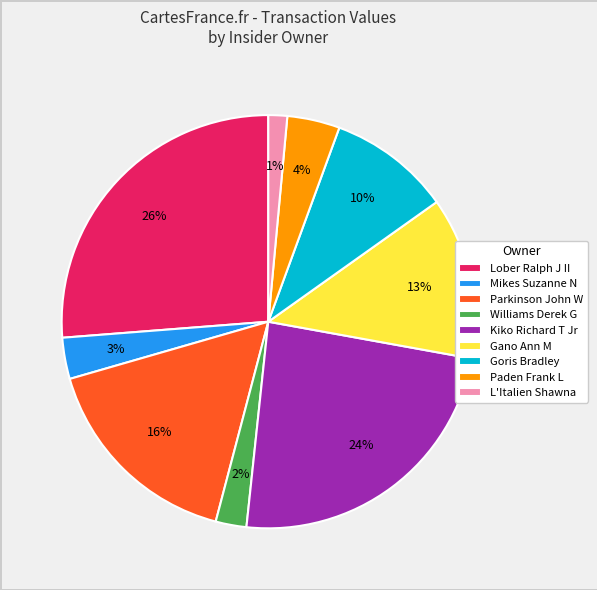

What percentage is the Parkinson John W slice, to the nearest percent?

16%